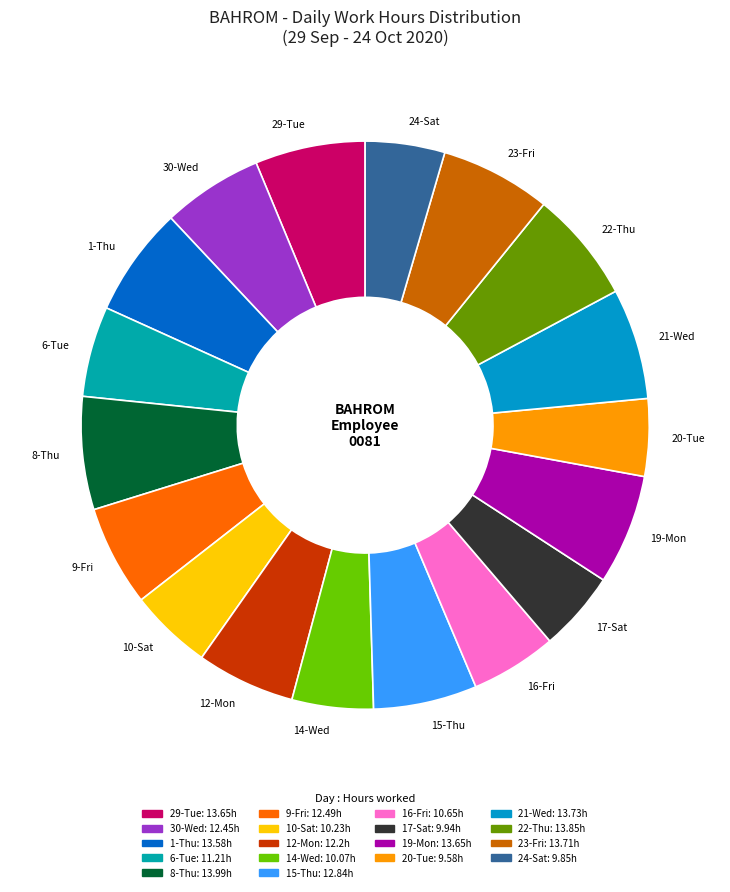

Approximately how many times larger is the value at 8-Thu compared to 12-Mon?

1.1